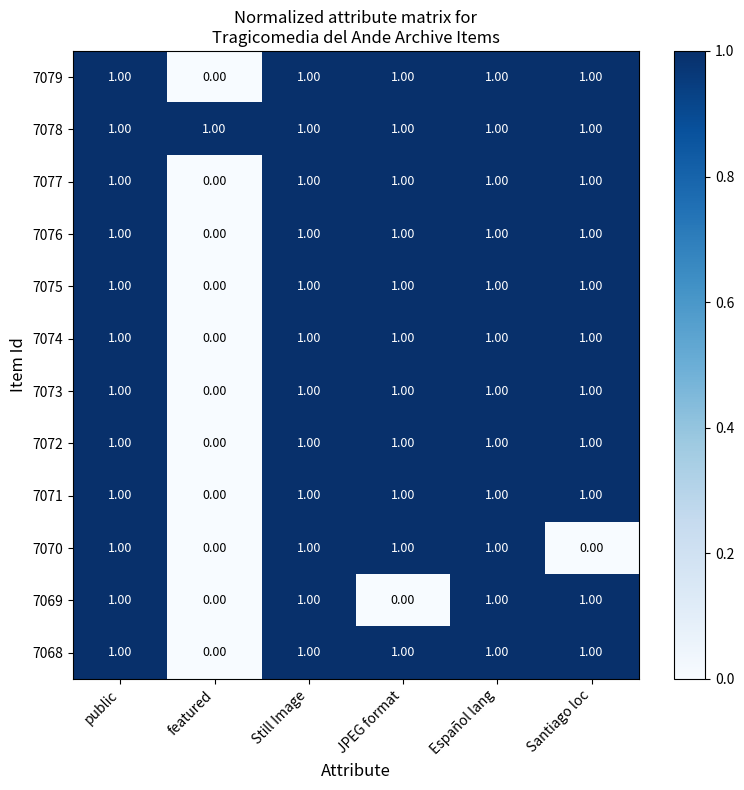

What is the sum of all 7076 values?

5